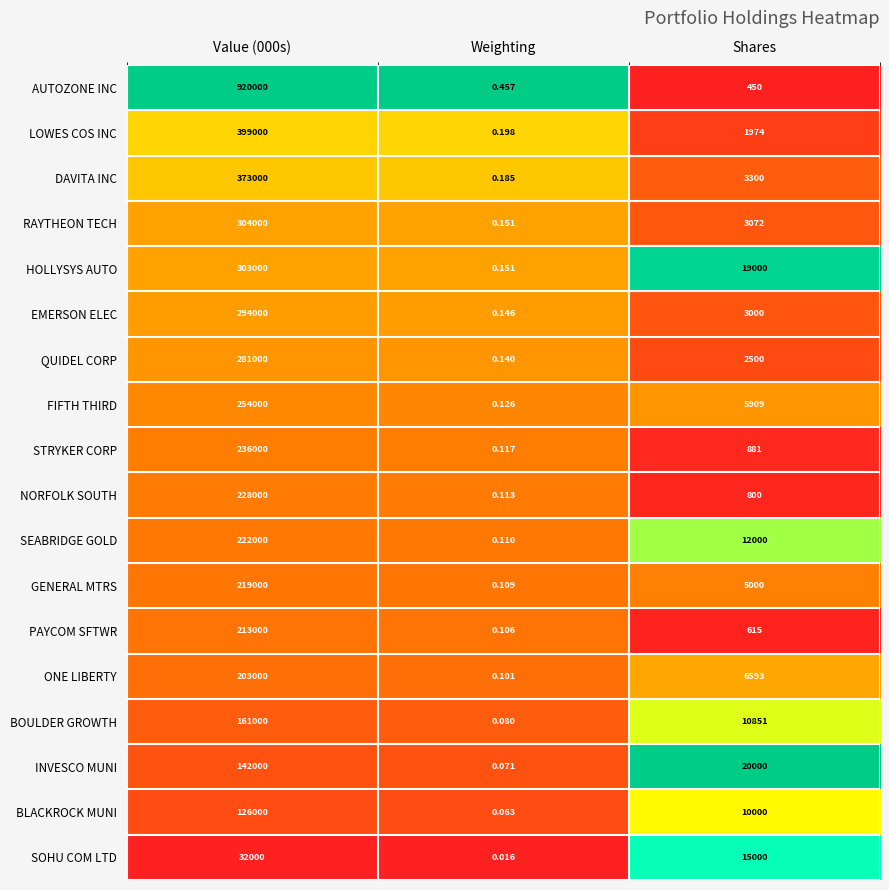

Which category has the lowest value in the LOWES COS INC series?

Weighting